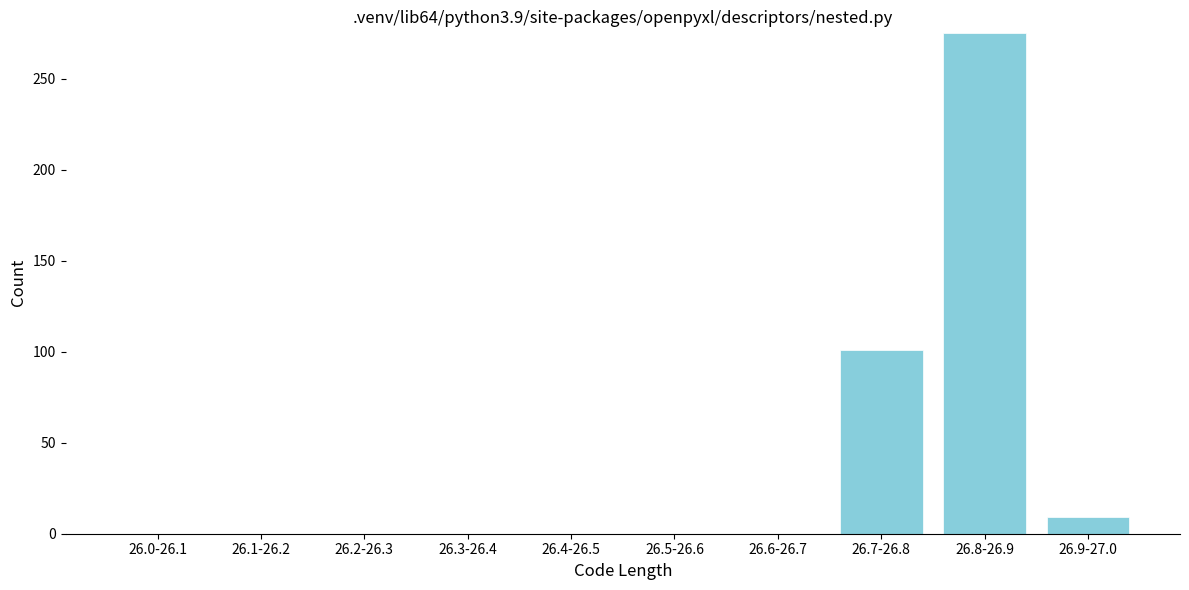

Reading left to right, extract all data points from this chart.

26.0-26.1=0	26.1-26.2=0	26.2-26.3=0	26.3-26.4=0	26.4-26.5=0	26.5-26.6=0	26.6-26.7=0	26.7-26.8=101	26.8-26.9=275	26.9-27.0=9